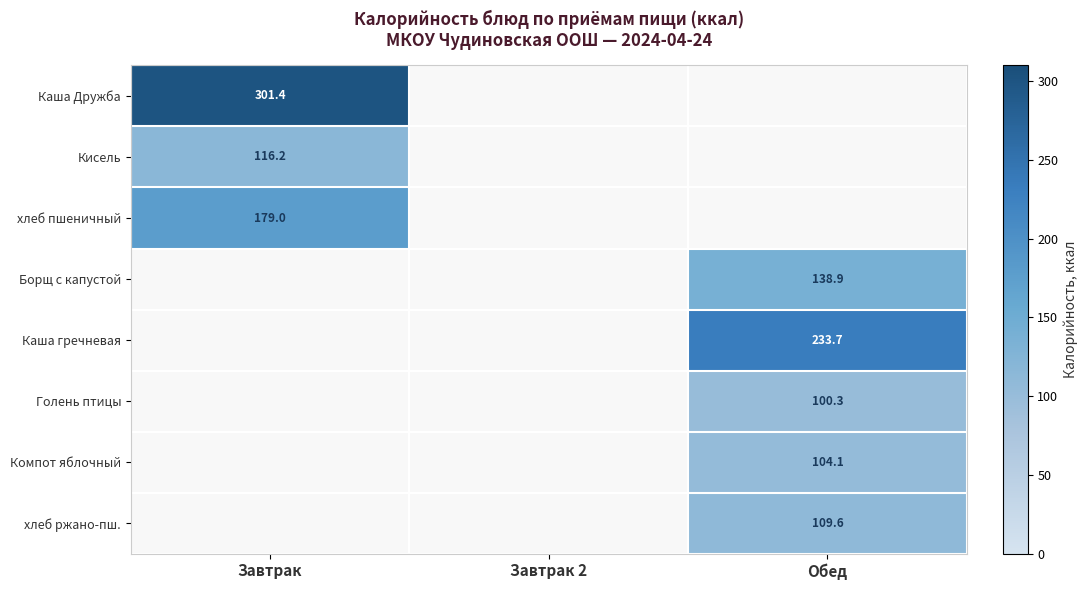

The хлеб пшеничный series shows 38.2 at Завтрак. True or false?

False